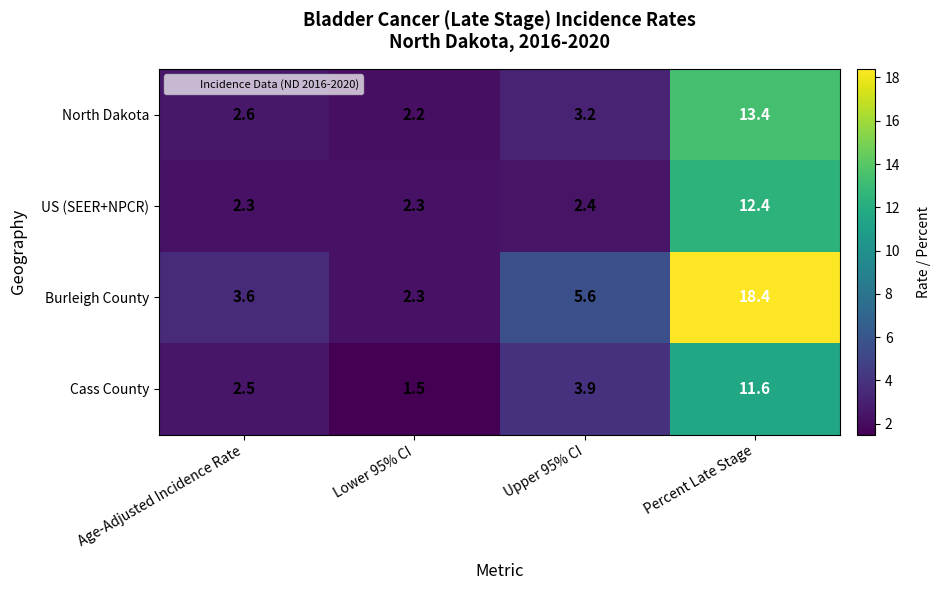

Which label corresponds to the largest value in the chart?

Percent Late Stage